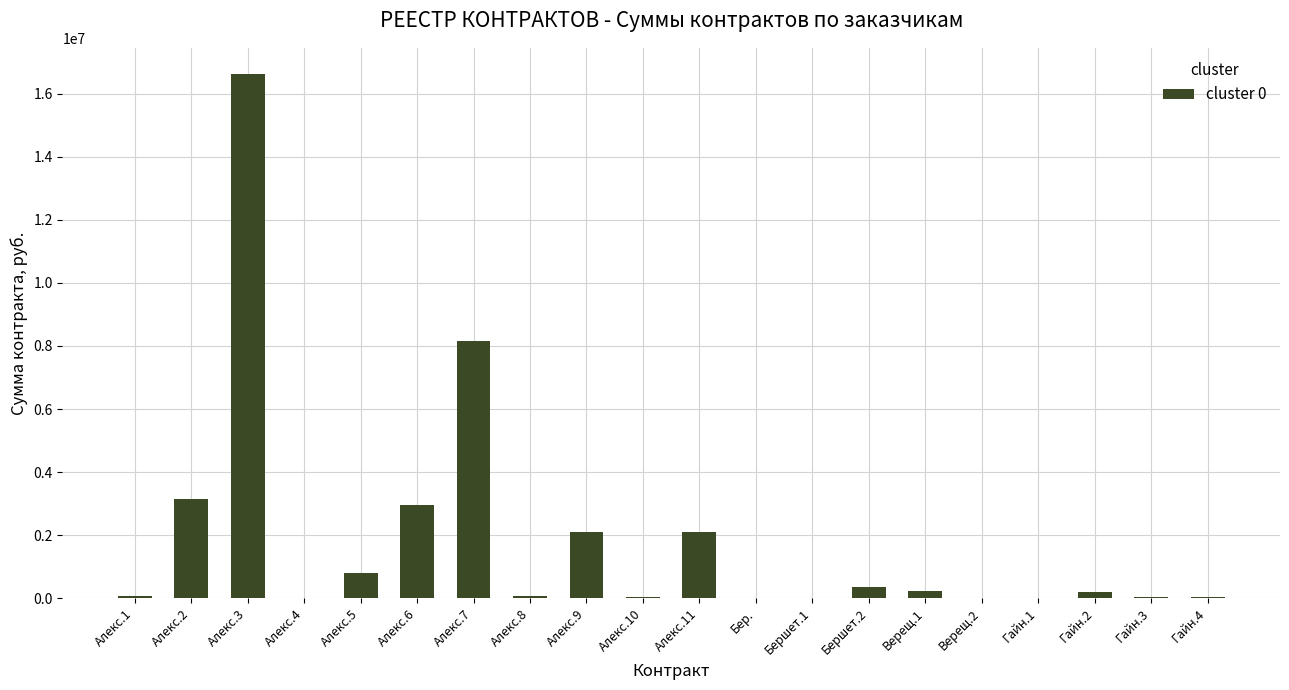

What is the maximum value shown in the chart?

16624231.0